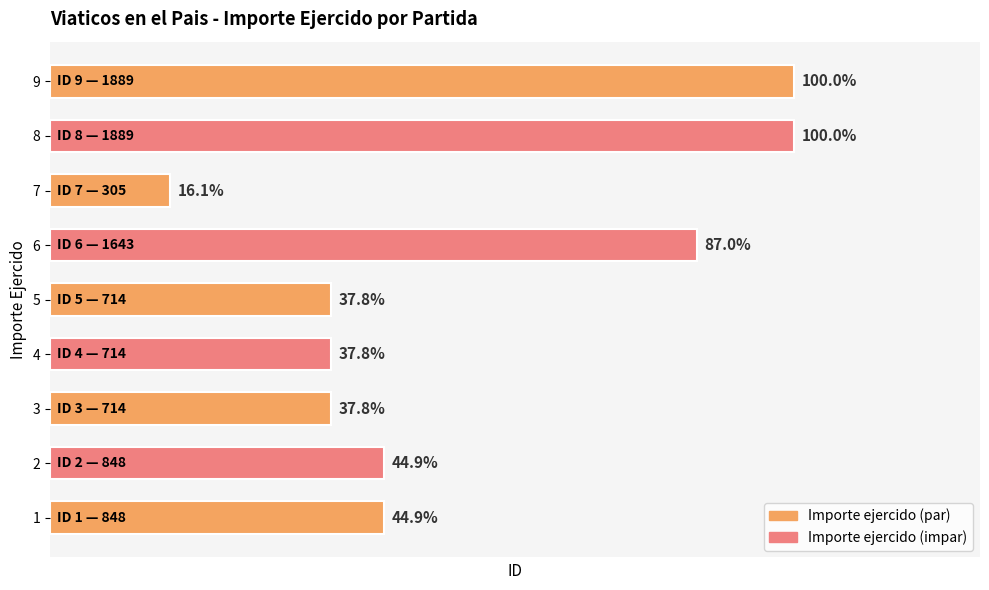

Are the bars horizontal?

Yes